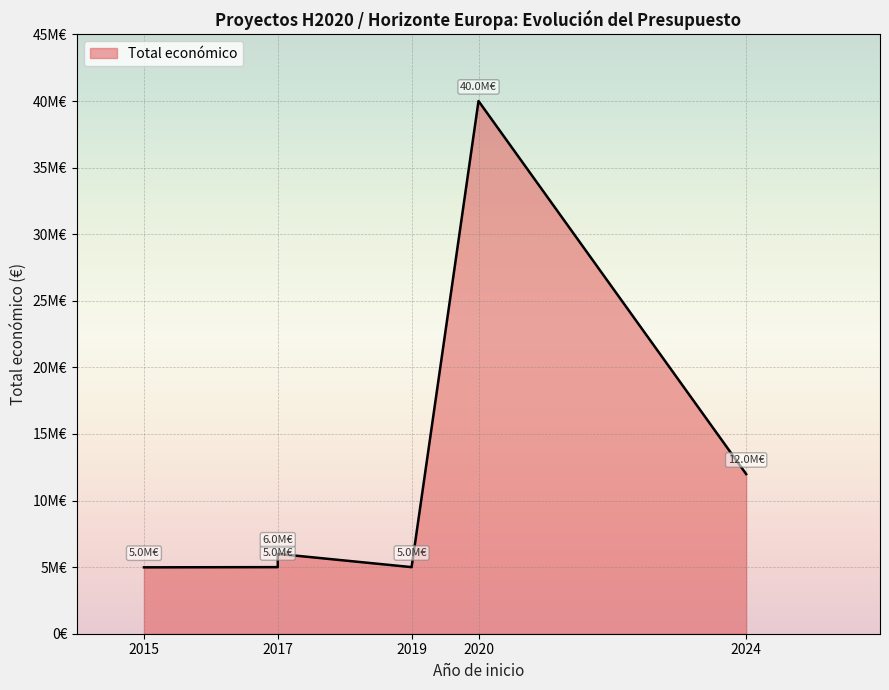

Count the number of data series in this chart.

1